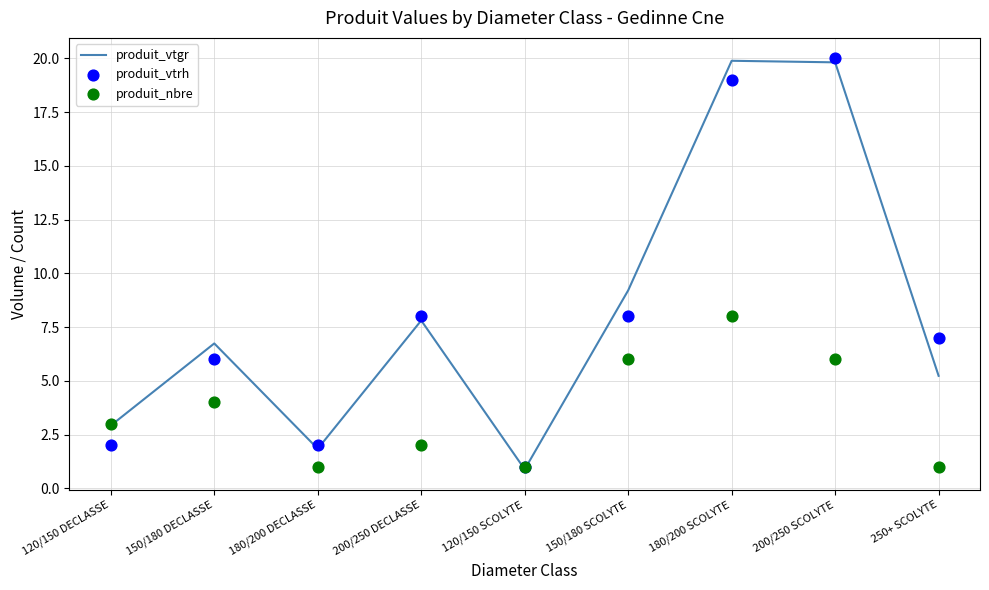

At how many categories does at least one series exceed 19?

2